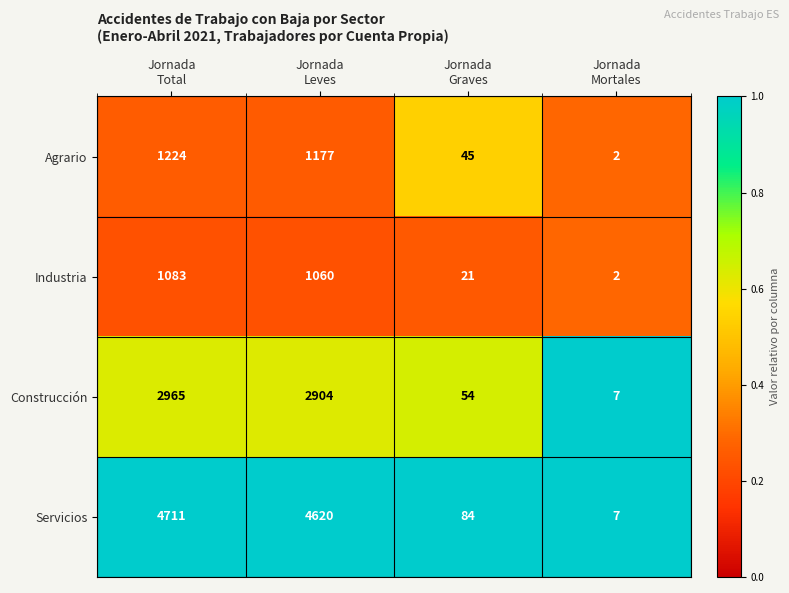

What is the maximum value shown in the chart?

4711